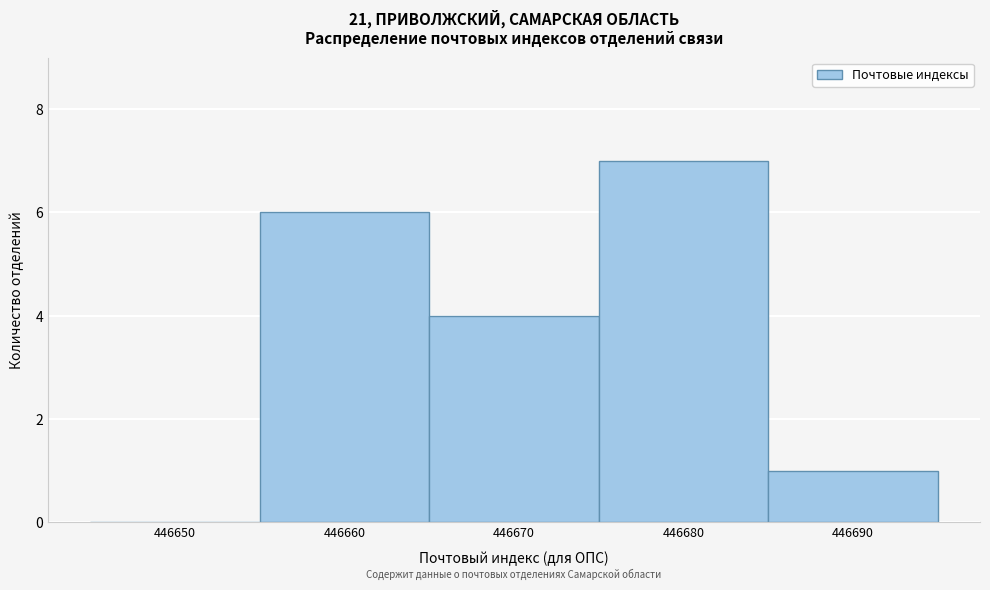

Reading right to left, list all the values displayed in this chart.

446690=1	446680=7	446670=4	446660=6	446650=0